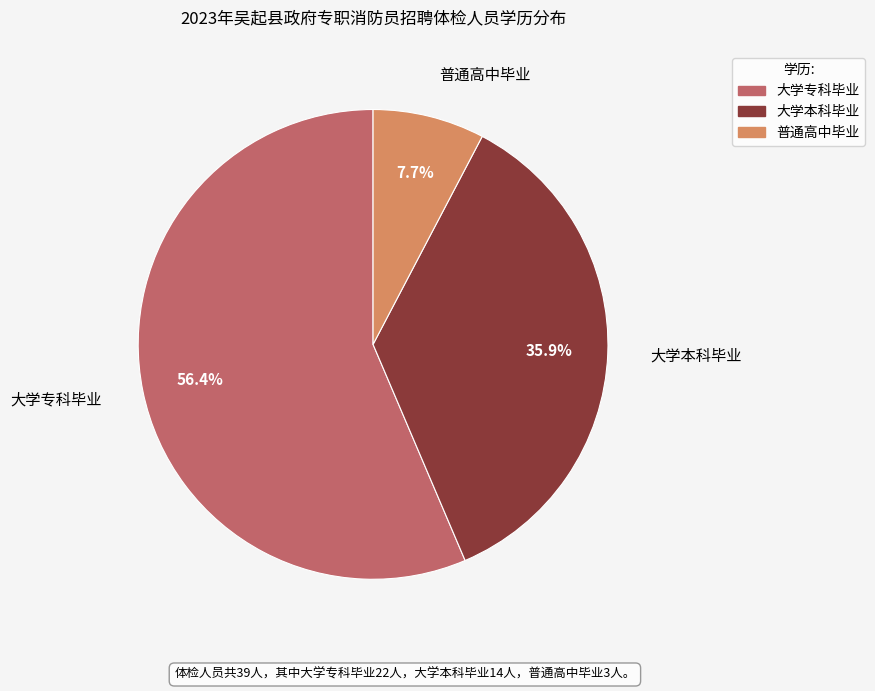

Which slice represents more than half of the pie?

大学专科毕业